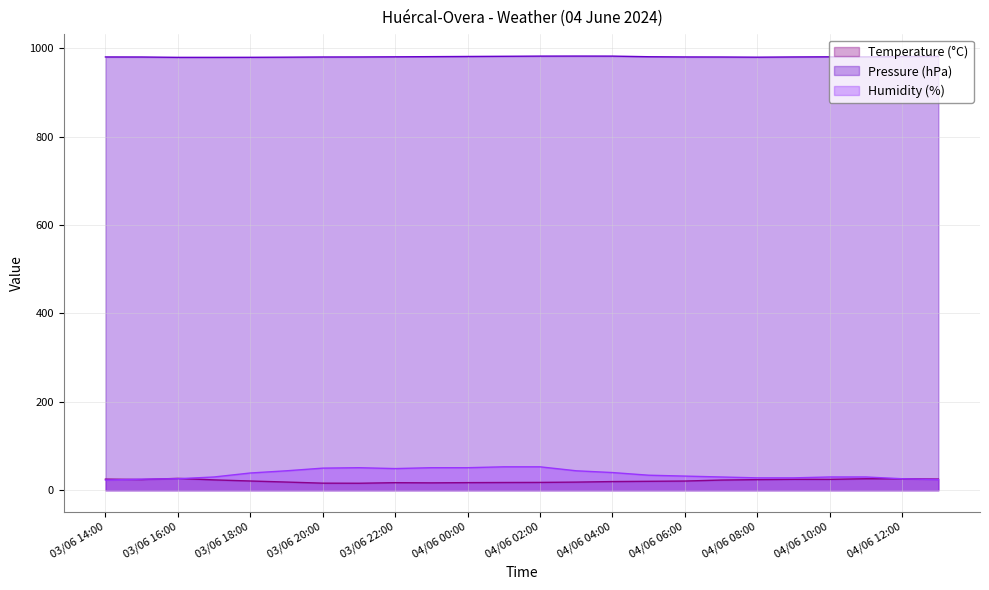

Reading right to left, list all the values displayed in this chart.

Temperature (°C): 25.2	25.9	26.0	24.6	24.7	24.0	23.0	20.8	20.2	19.6	18.4	17.7	17.5	17.2	16.7	17.1	15.8	16.0	18.5	20.9	23.4	26.8	24.3	25.1
Pressure (hPa): 981.8	981.4	980.6	980.7	980.4	979.9	980.3	980.4	980.9	982.3	982.4	982.3	981.9	981.5	981.1	980.7	980.4	980.3	979.9	979.6	979.5	979.5	980.3	980.4
Humidity (%): 24.0	26.0	30.0	30.0	28.0	28.0	30.0	32.0	34.0	40.0	44.0	53.0	53.0	51.0	51.0	49.0	51.0	50.0	44.0	39.0	30.0	26.0	25.0	23.0